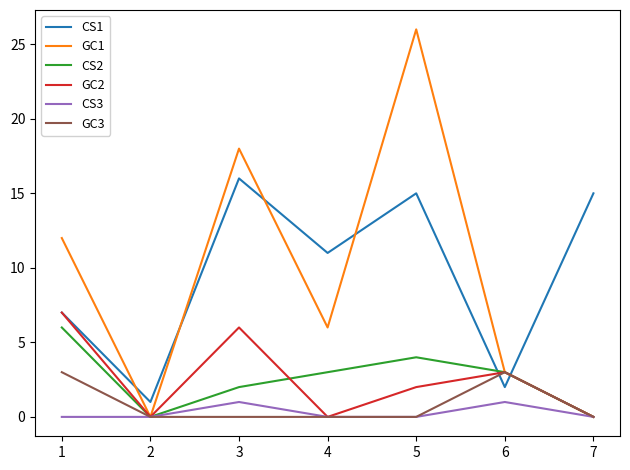

Which series has the largest total across all categories?

CS1